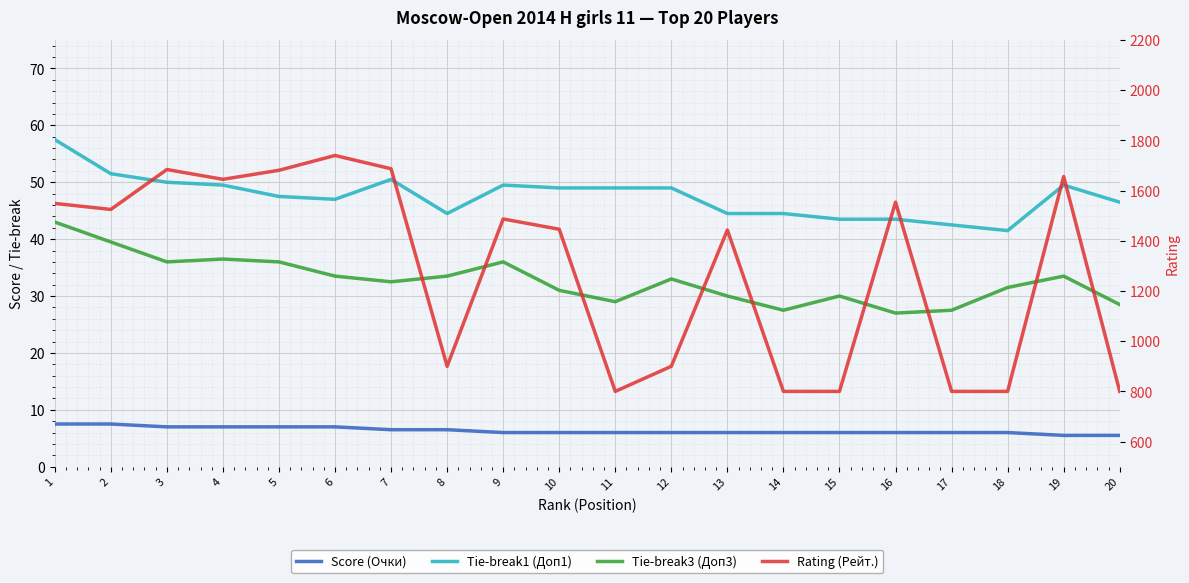

Reading left to right, extract all data points from this chart.

Score (Очки): 1=7.5	2=7.5	3=7.0	4=7.0	5=7.0	6=7.0	7=6.5	8=6.5	9=6.0	10=6.0	11=6.0	12=6.0	13=6.0	14=6.0	15=6.0	16=6.0	17=6.0	18=6.0	19=5.5	20=5.5
Tie-break1 (Доп1): 1=57.5	2=51.5	3=50.0	4=49.5	5=47.5	6=47.0	7=50.5	8=44.5	9=49.5	10=49.0	11=49.0	12=49.0	13=44.5	14=44.5	15=43.5	16=43.5	17=42.5	18=41.5	19=49.5	20=46.5
Tie-break3 (Доп3): 1=43.0	2=39.5	3=36.0	4=36.5	5=36.0	6=33.5	7=32.5	8=33.5	9=36.0	10=31.0	11=29.0	12=33.0	13=30.0	14=27.5	15=30.0	16=27.0	17=27.5	18=31.5	19=33.5	20=28.5
Rating (Рейт.): 1=1549.0	2=1525.0	3=1684.0	4=1645.0	5=1681.0	6=1740.0	7=1687.0	8=900.0	9=1487.0	10=1446.0	11=800.0	12=900.0	13=1443.0	14=800.0	15=800.0	16=1554.0	17=800.0	18=800.0	19=1656.0	20=800.0